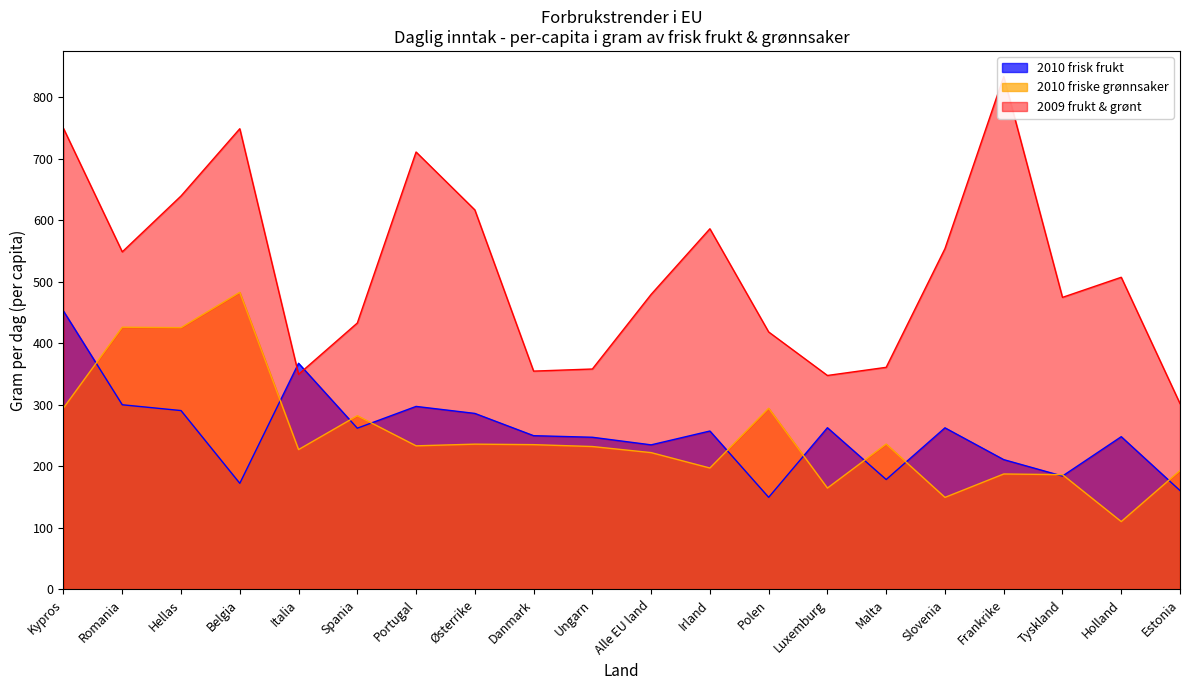

Reading left to right, what are all the values shown in this chart?

2010 frisk frukt: 452.6	300.3	290.9	172.6	367.8	262.2	297.6	286.3	250.1	247.5	235.1	257.6	149.8	263.0	178.8	262.8	211.1	184.4	248.4	160.8
2010 friske grønnsaker: 295.1	426.4	425.7	483.2	227.5	282.5	233.5	236.3	235.5	232.4	222.5	197.5	294.6	164.9	236.4	149.7	187.8	186.7	110.4	193.3
2009 frukt & grønt: 749.6	548.9	639.8	749.1	349.8	433.2	711.3	617.1	355.1	358.5	479.8	586.5	418.7	347.9	361.2	554.1	833.9	474.9	507.6	302.2